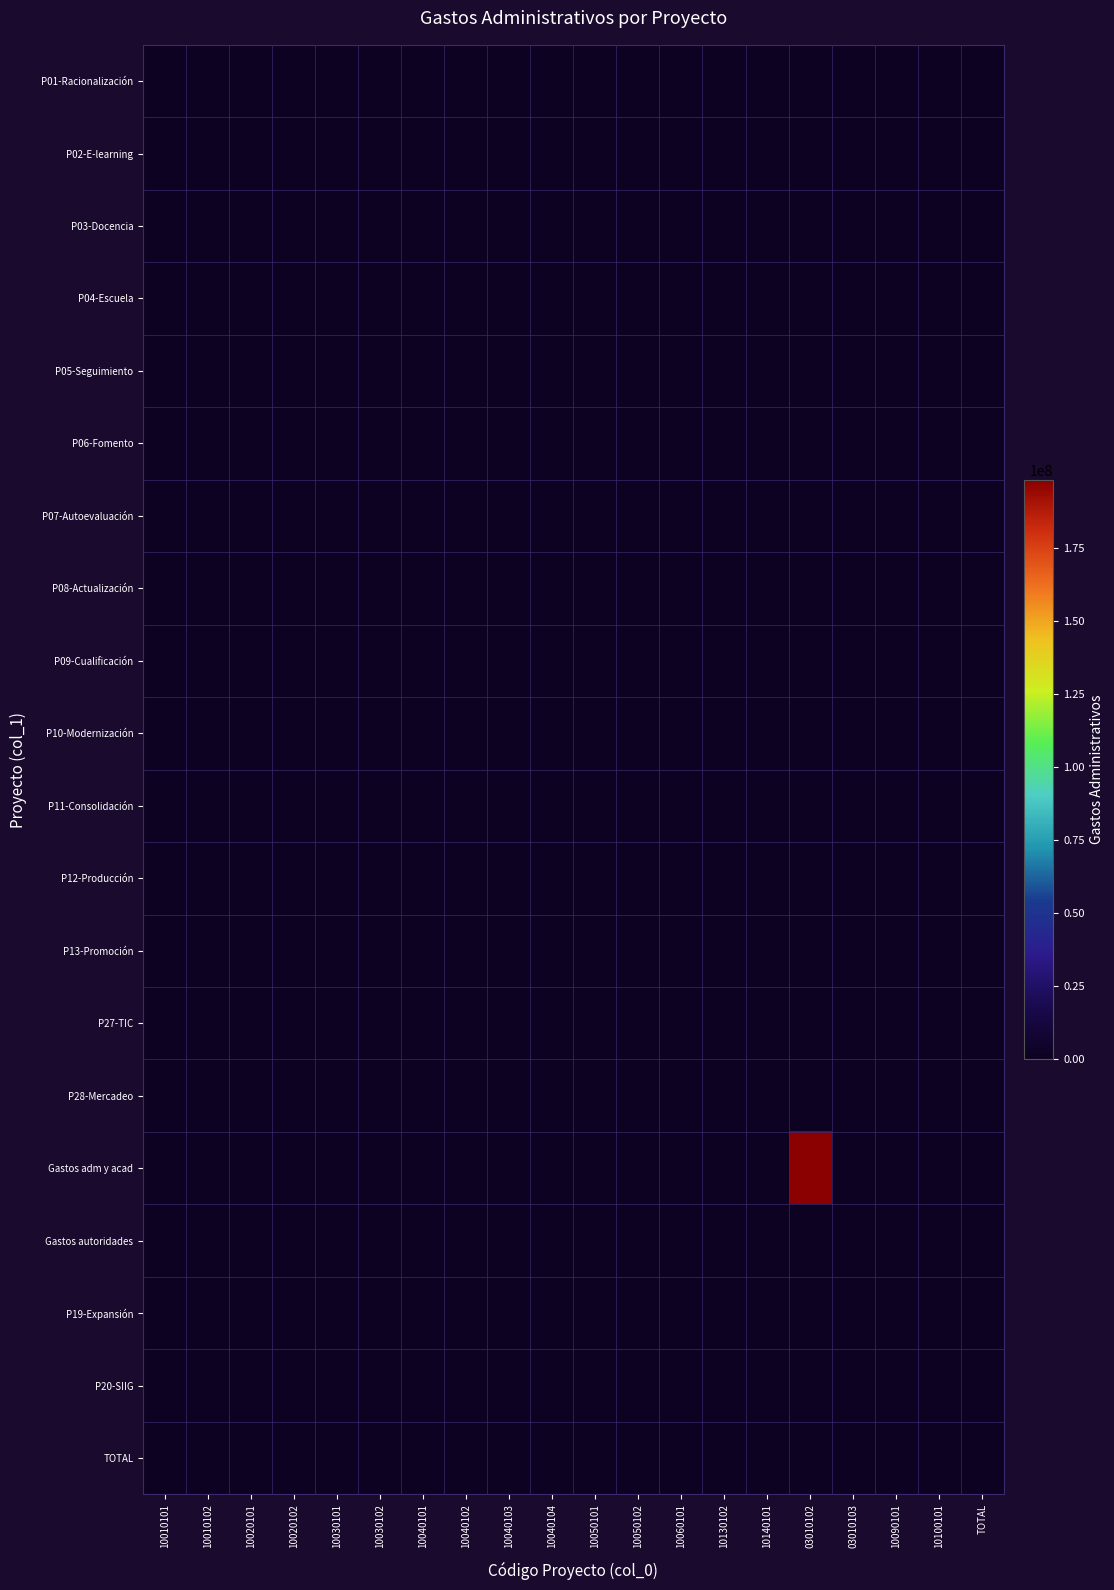

Which has a higher value, 10040103 or 10010102?

10040103